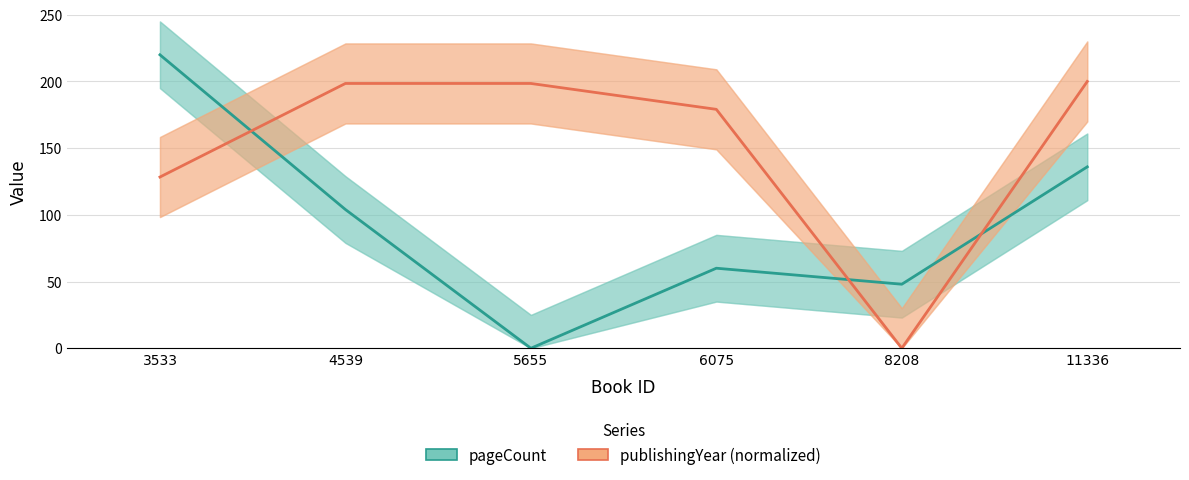

Which series has the widest spread of values?

pageCount